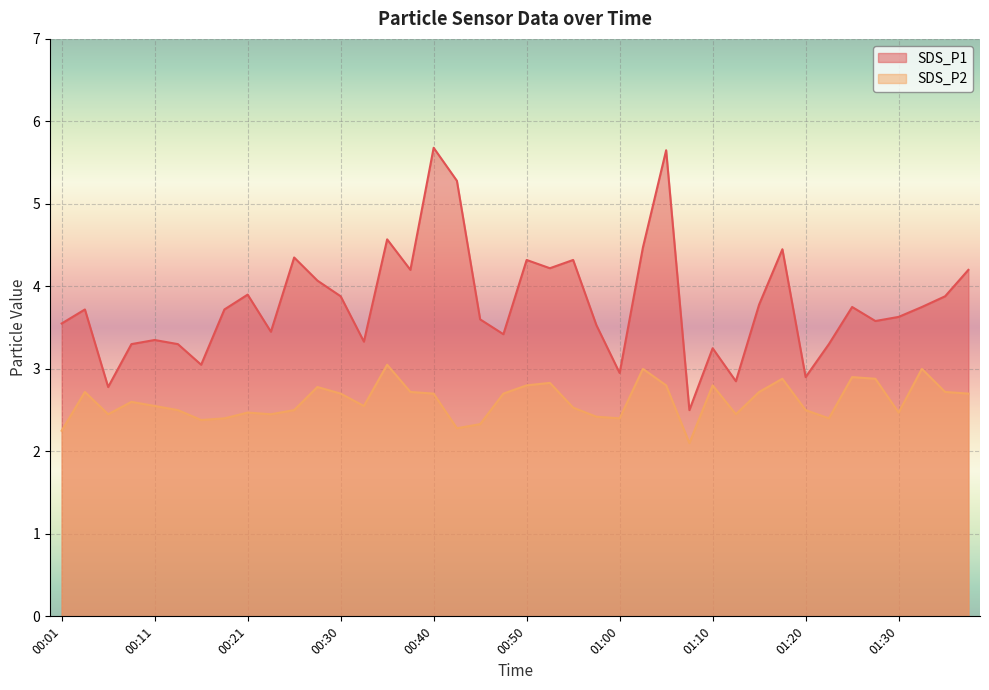

What is the value of the SDS_P1 point at the 16th from the left?

4.2